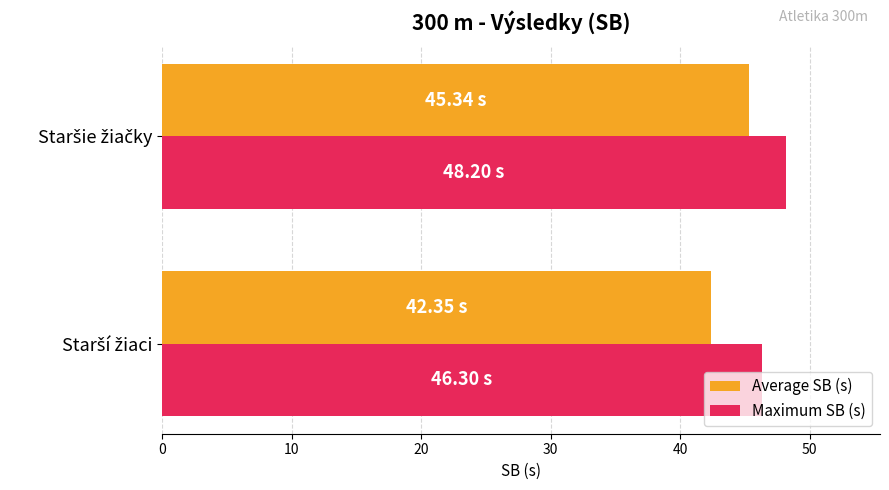

What is the difference between the maximum and minimum values in the Average SB (s) series?

3.0